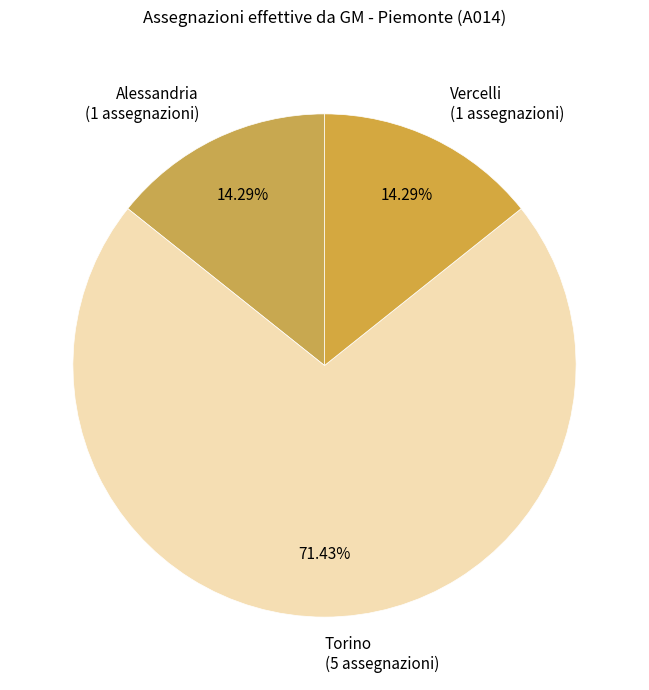

What is the ratio of the value at Torino (5 assegnazioni) to the value at Alessandria (1 assegnazioni)?

5.0